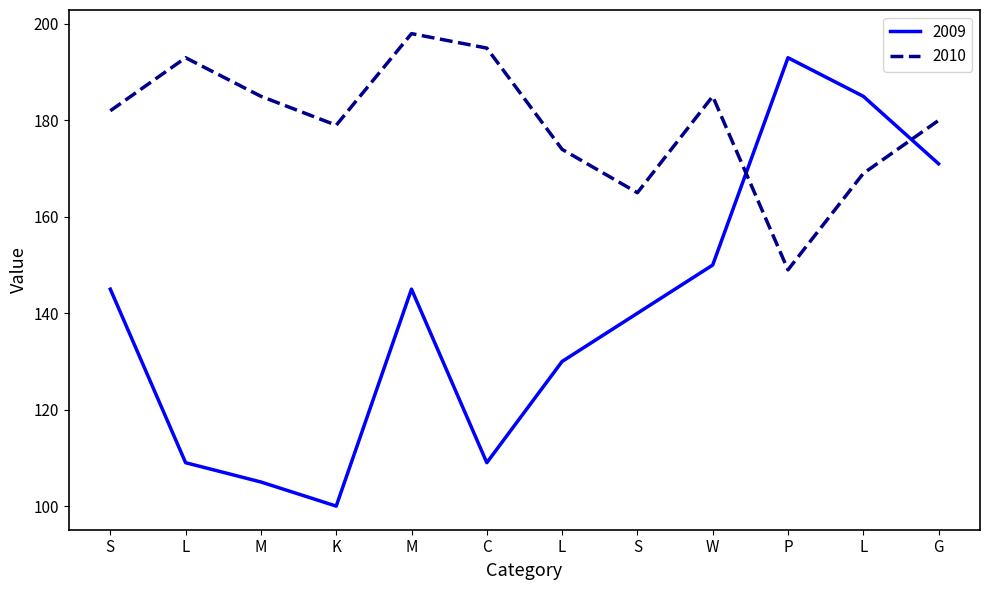

How many interior local peaks does the 2009 series have?

2